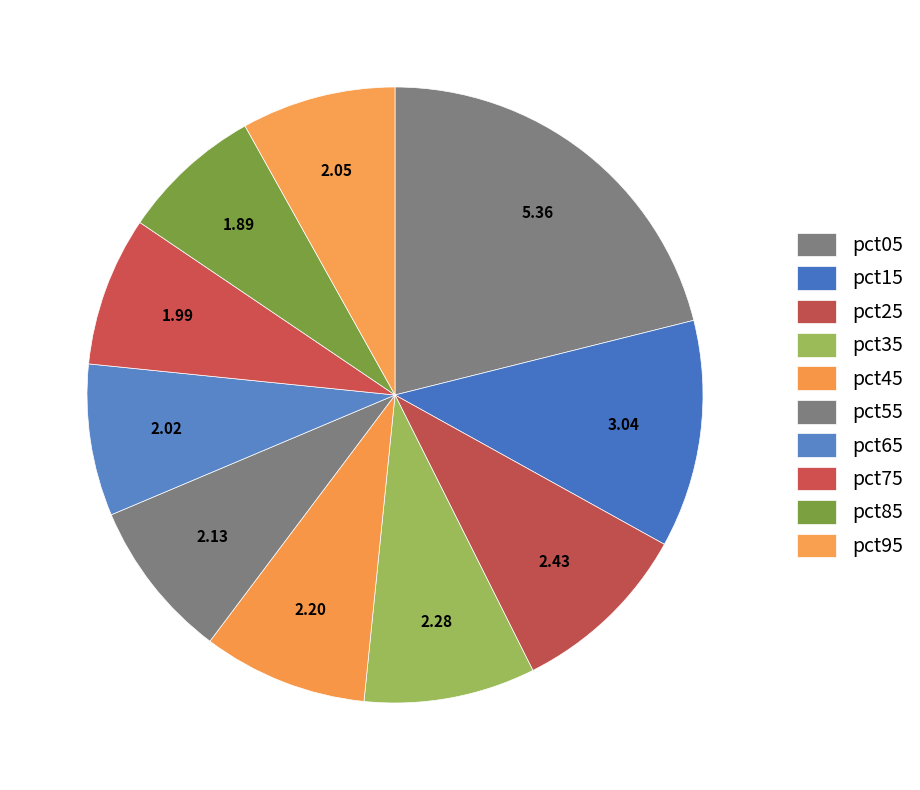

Is it true that pct35 is 9% of the pie?

True